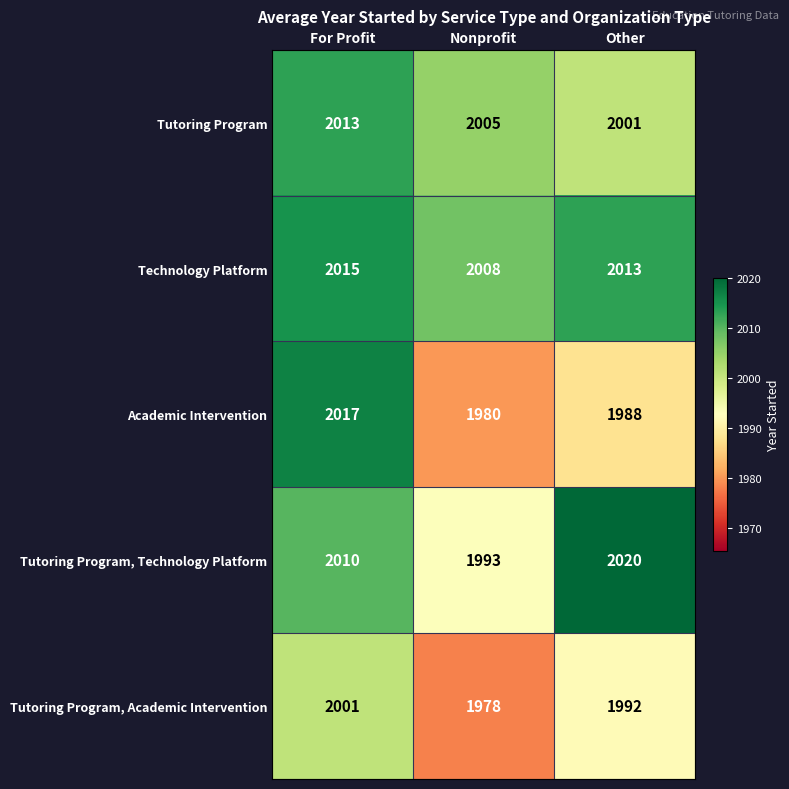

Count the number of categories in the chart.

3